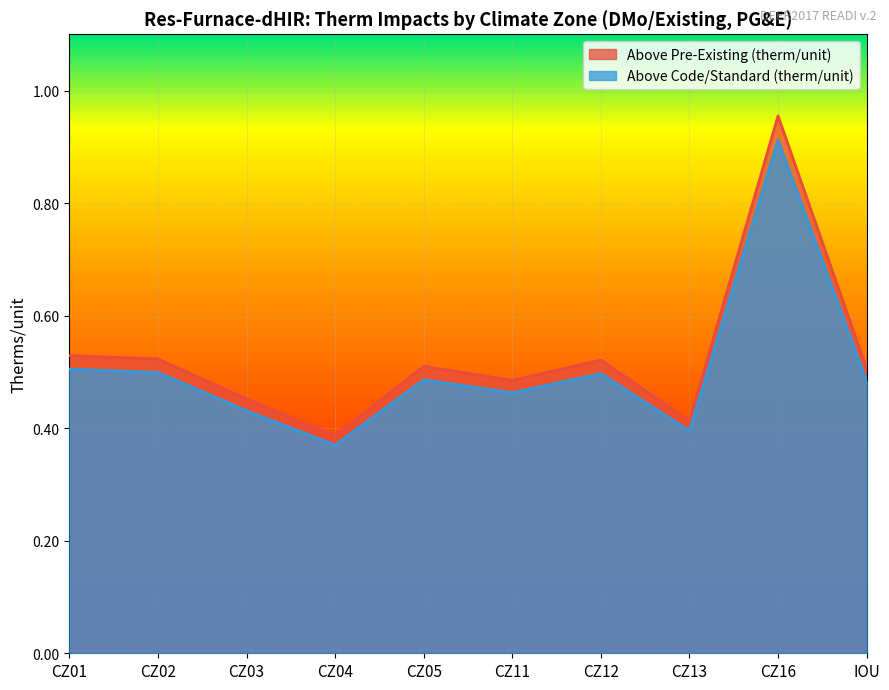

Is the value of Above Code/Standard (therm/unit) at CZ12 greater than the value of Above Pre-Existing (therm/unit) at CZ04?

Yes